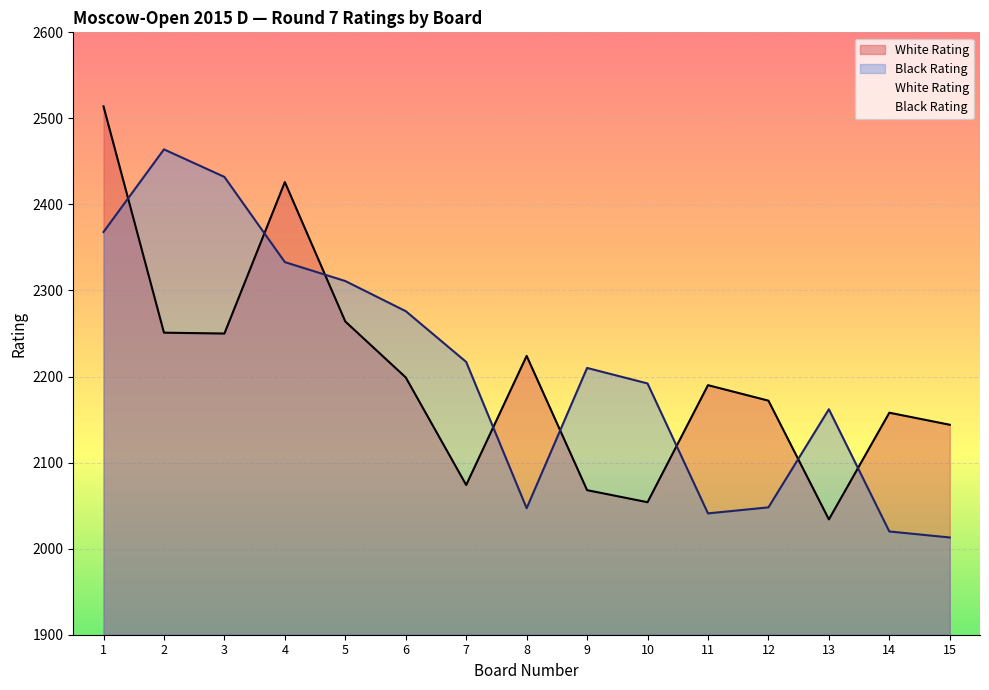

After their last crossing, which series has the higher values: Black Rating or White Rating?

White Rating